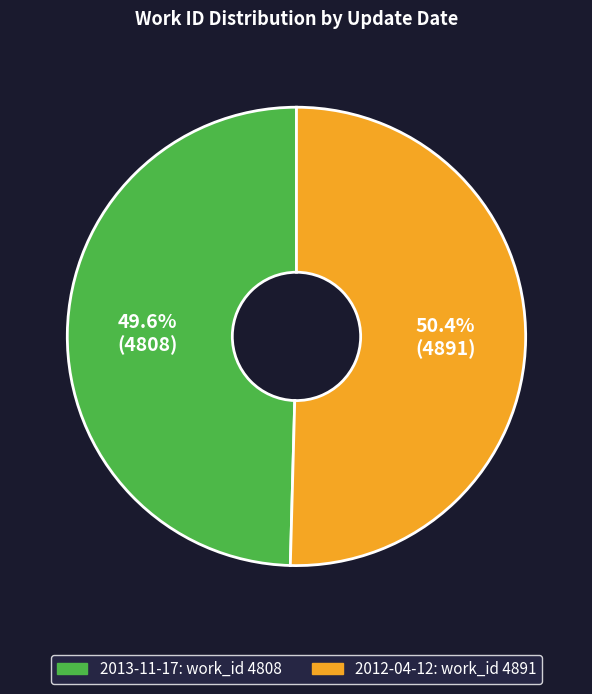

Approximately how many times larger is the value at 2012-04-12 compared to 2013-11-17?

1.0